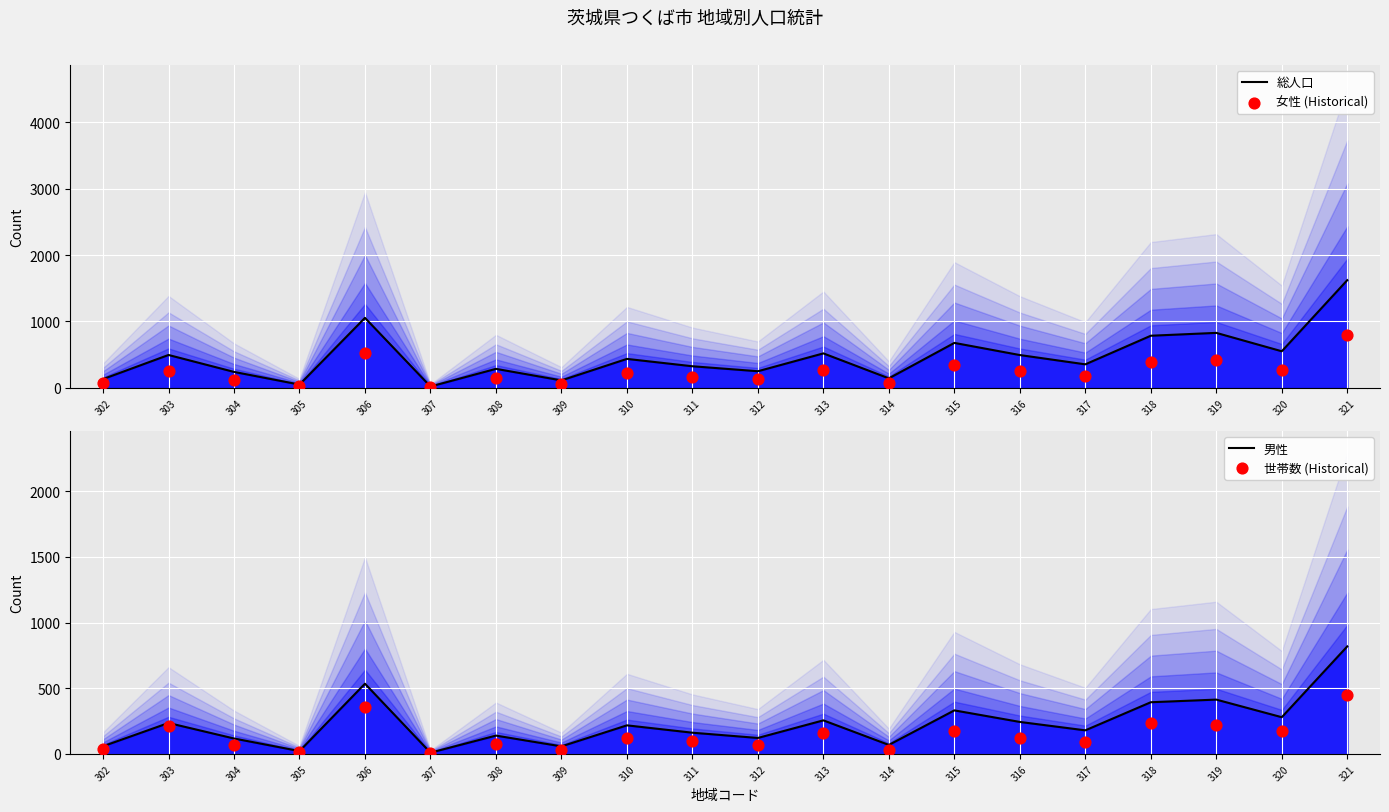

Is the value of 女性 (Historical) at 313 greater than the value of 世帯数 (Historical) at 315?

Yes